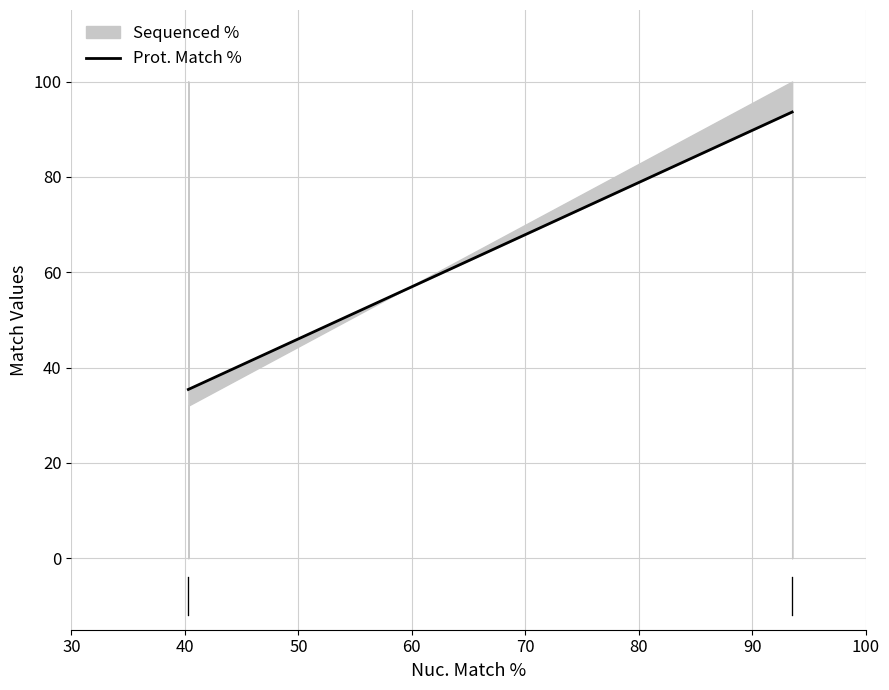

What is the sum of all values?

387.0